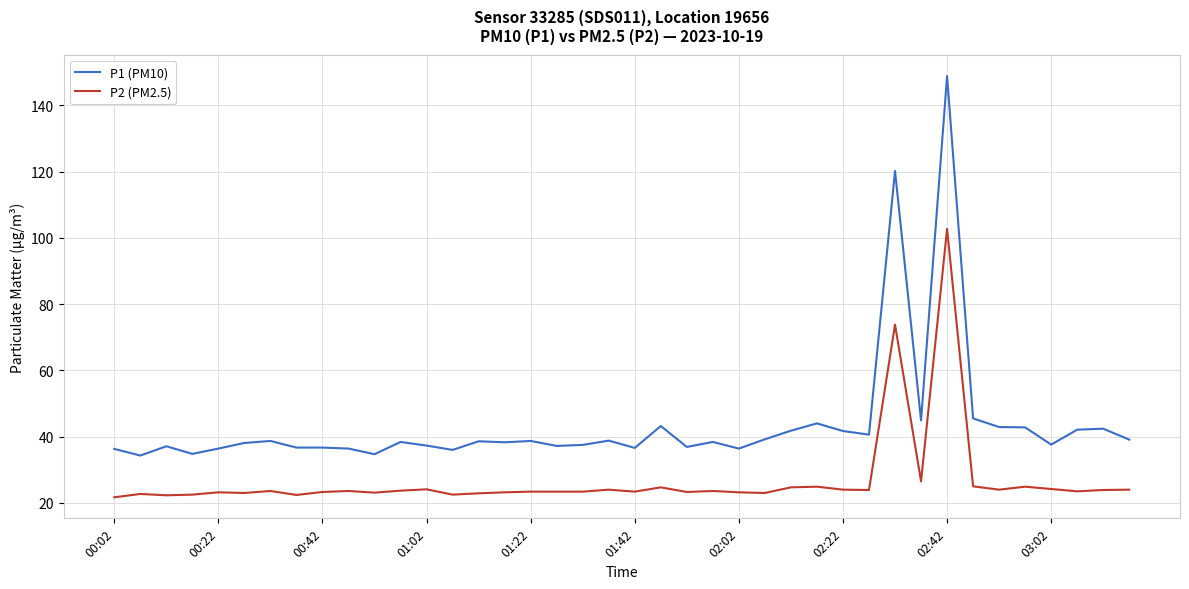

Rank the series by their average value, from lowest to highest.

P2 (PM2.5), P1 (PM10)